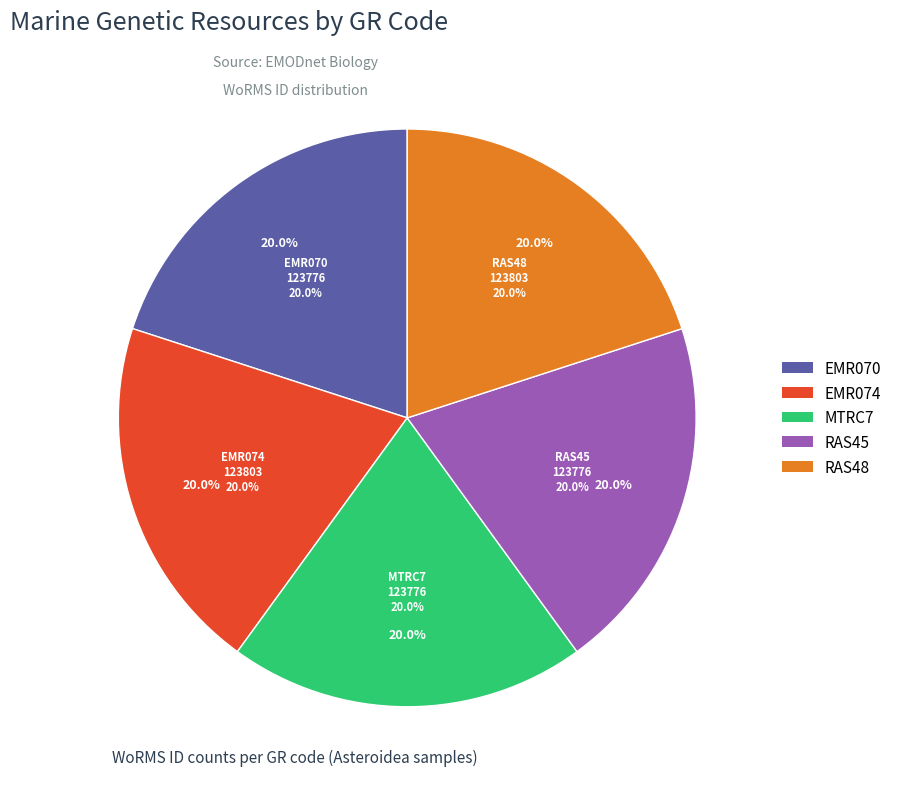

What percentage is NOT represented by RAS48?

80.0%